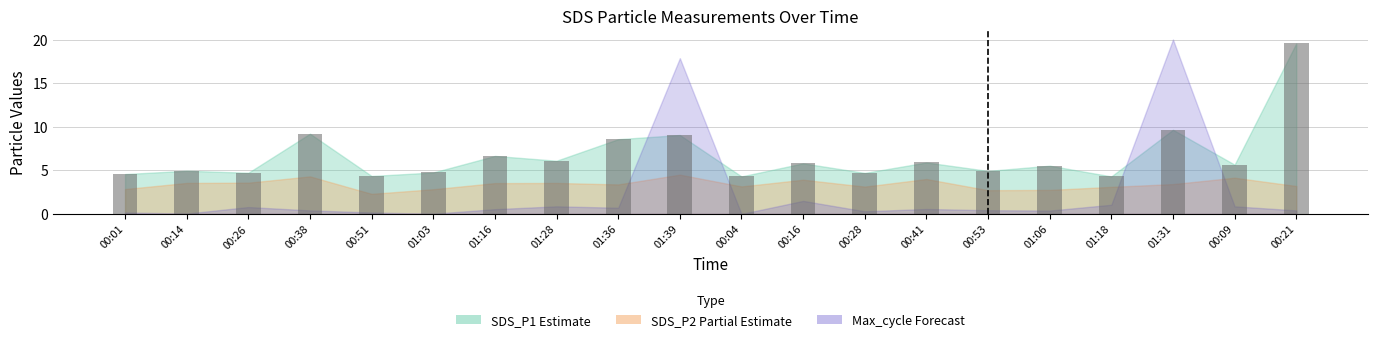

What is the average value?

6.7